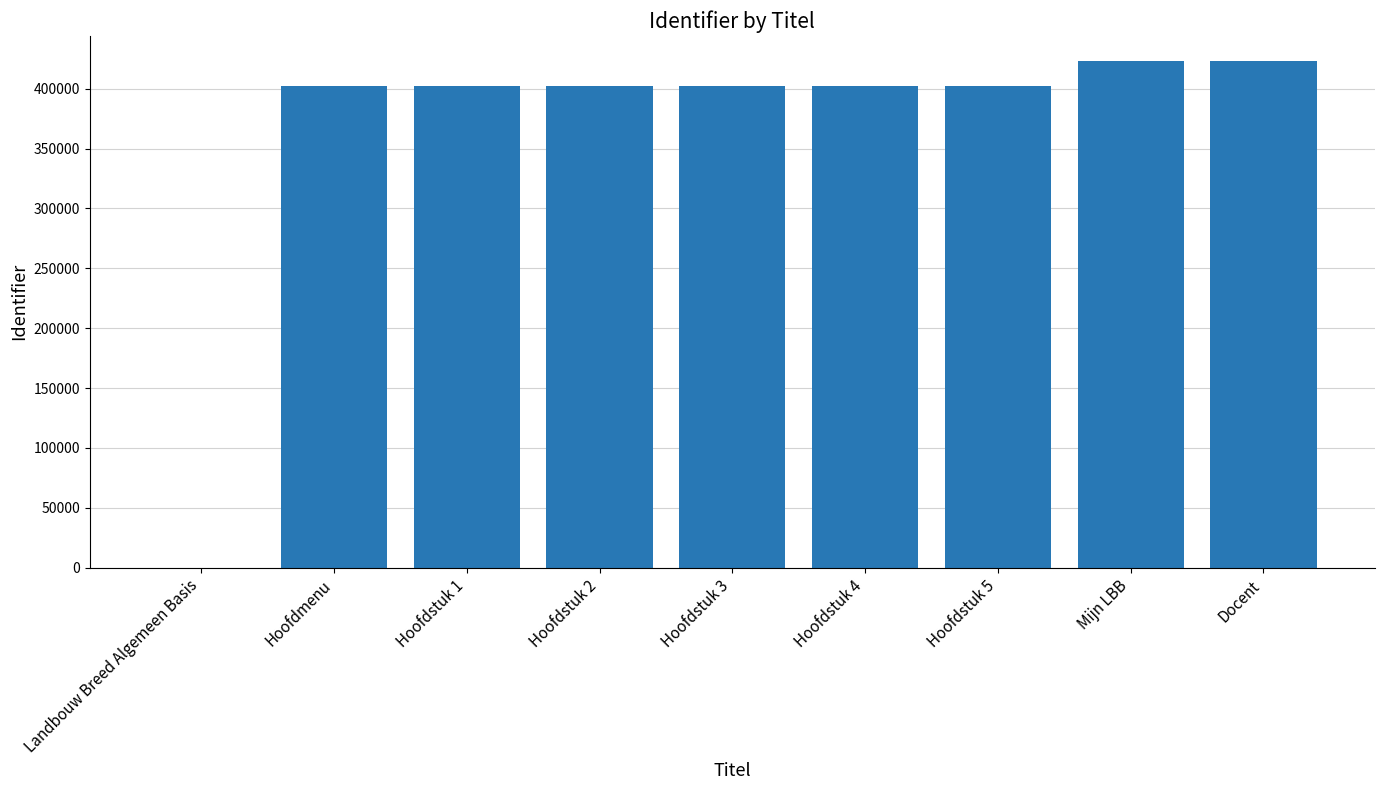

What value does the data have at Hoofdmenu?

402152